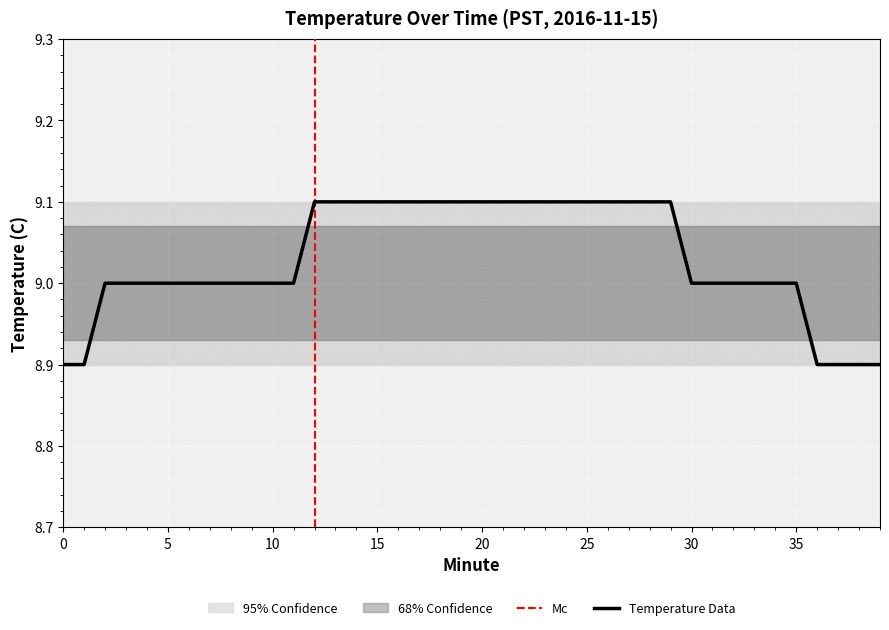

Is it true that the value at 27 is 9.1?

True